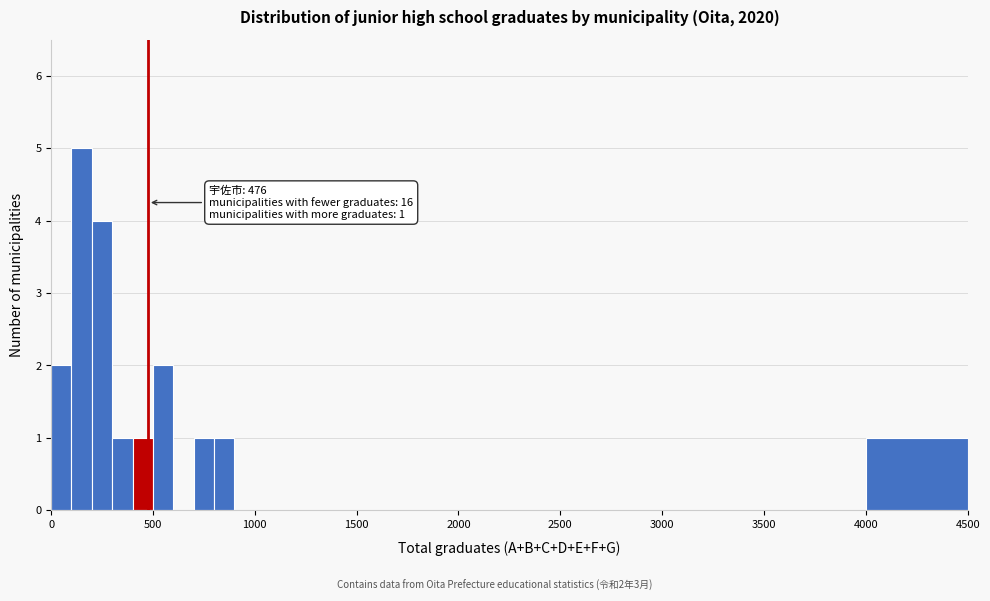

Around what value on the x-axis is the tallest bar? Give the approximate position of its centre, as read against the axis.

150